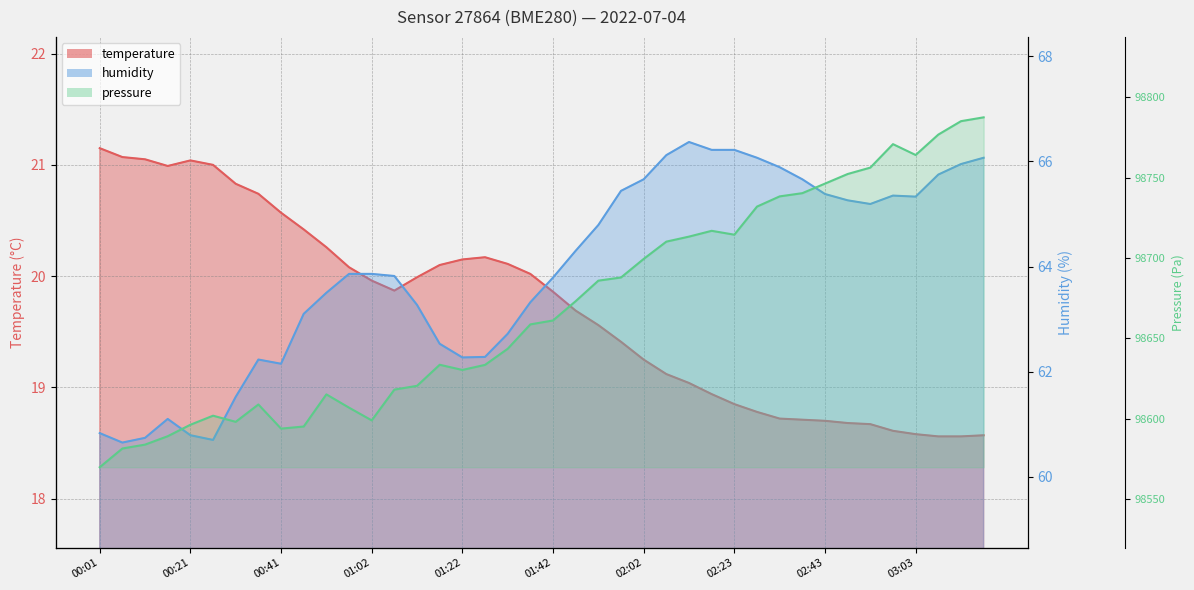

List the labels in order of humidity value, largest first.

02:12, 02:18, 02:23, 02:07, 02:28, 03:18, 03:13, 02:33, 03:08, 02:02, 02:38, 01:57, 02:43, 02:58, 03:03, 02:48, 02:53, 01:52, 01:47, 00:56, 01:02, 01:07, 01:42, 00:51, 01:37, 01:12, 00:46, 01:32, 01:17, 01:27, 01:22, 00:36, 00:41, 00:31, 00:16, 00:01, 00:21, 00:11, 00:26, 00:06